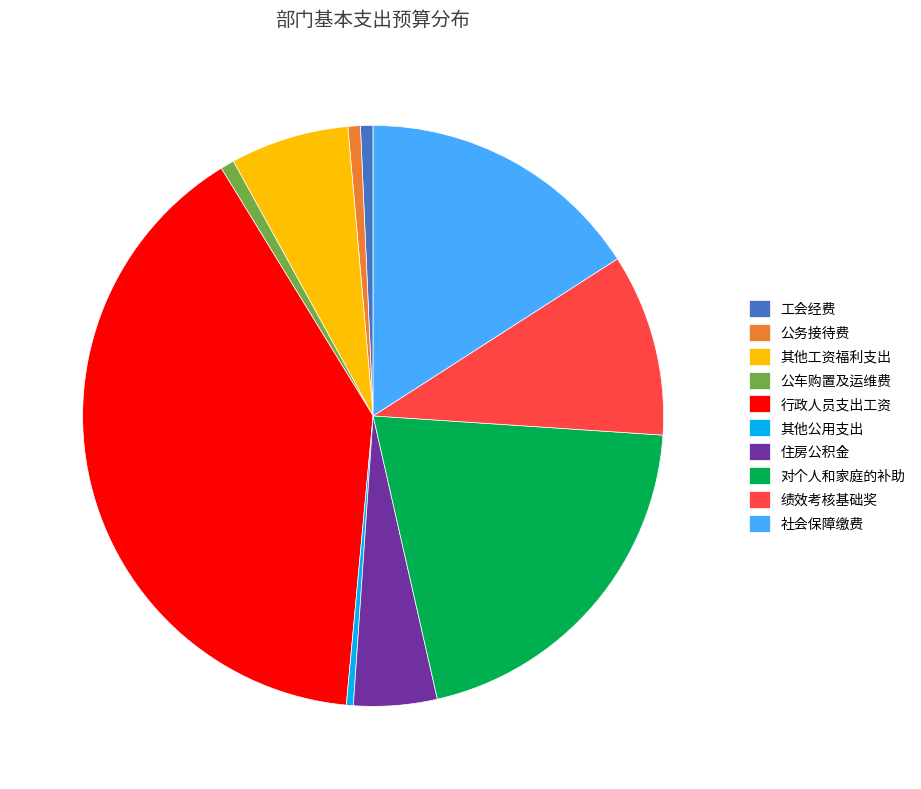

Combined, do 公务接待费 and 社会保障缴费 account for over 50%?

No